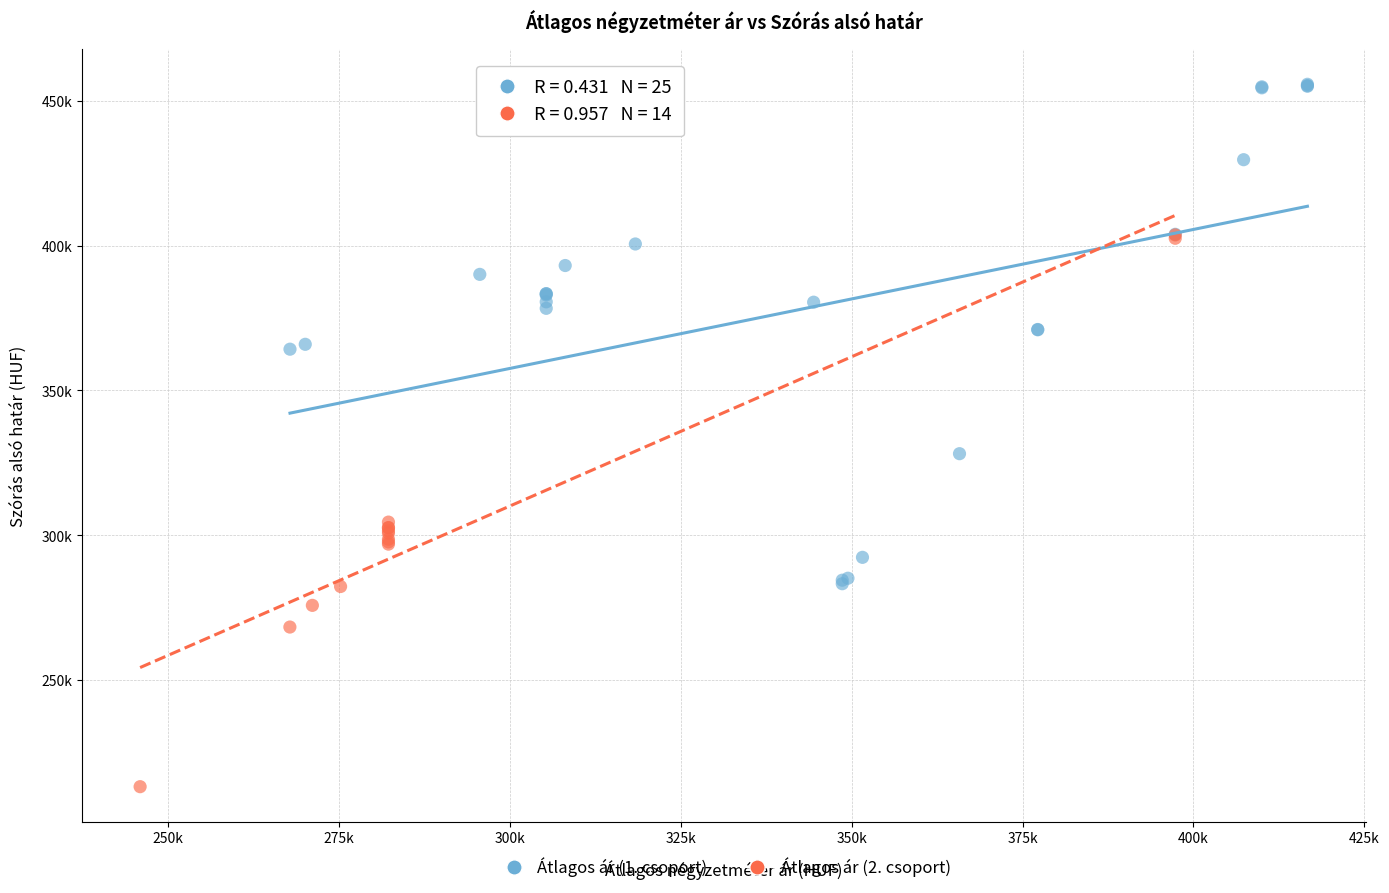

Which series contains the lowest Y value?

Átlagos ár (2. csoport)